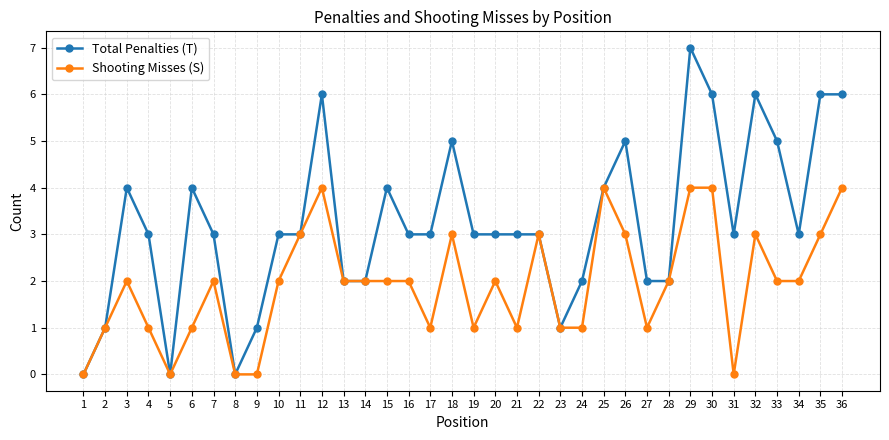

Which series has the widest spread of values?

Total Penalties (T)